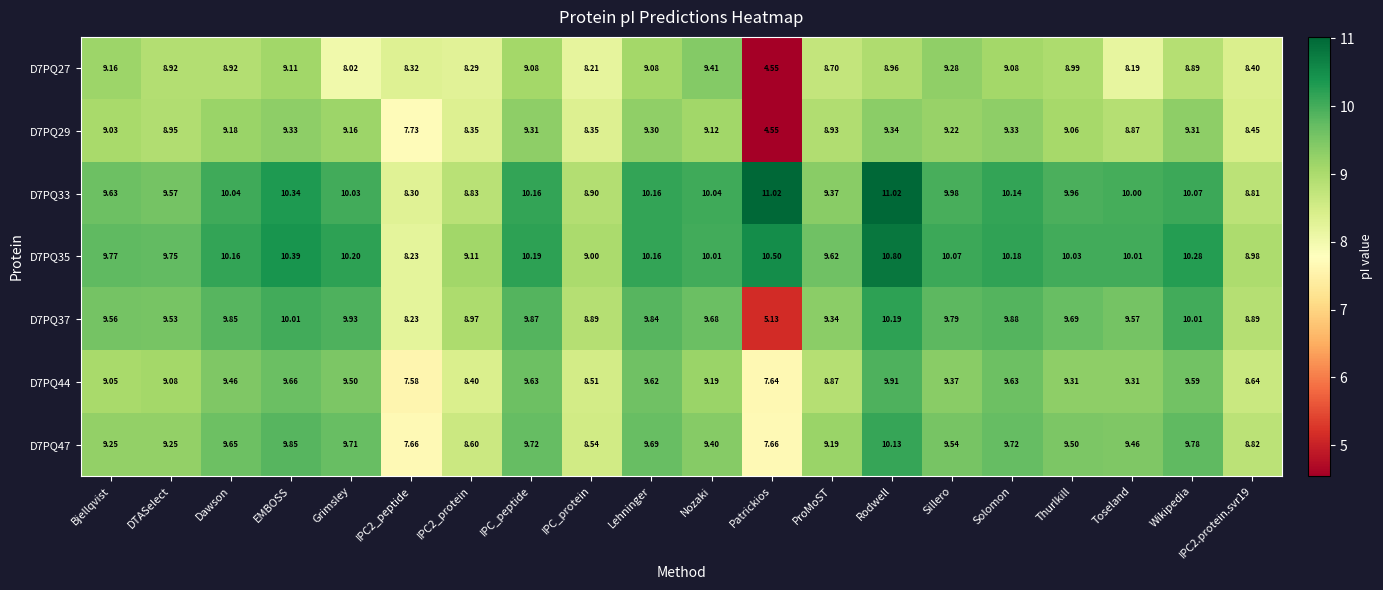

Rank the series at Nozaki from highest to lowest value.

D7PQ33, D7PQ35, D7PQ37, D7PQ27, D7PQ47, D7PQ44, D7PQ29